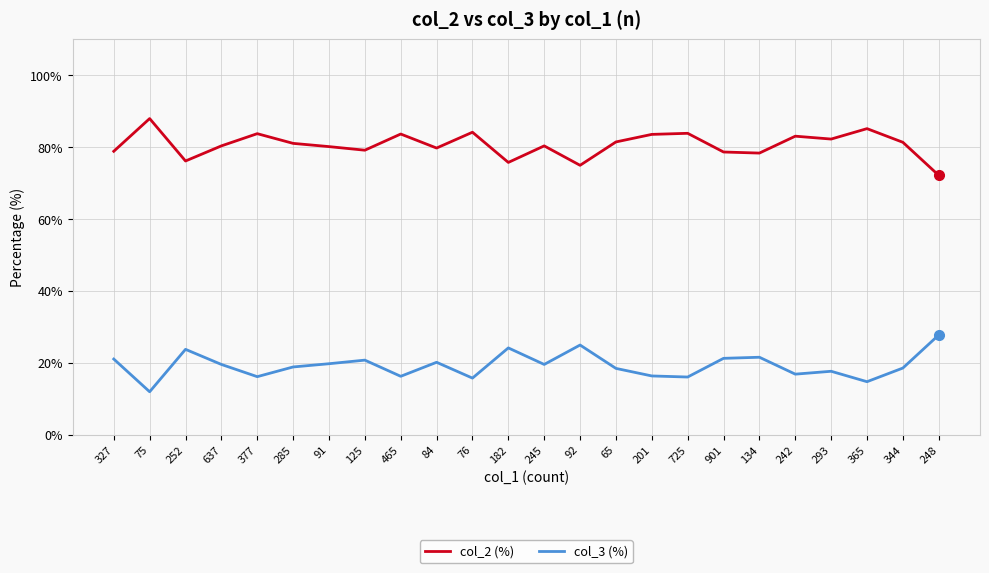

What position from the right is 901?

7